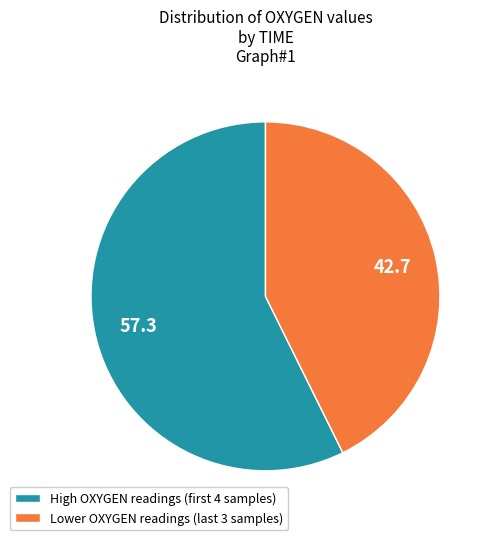

How many segments does this pie chart have?

2